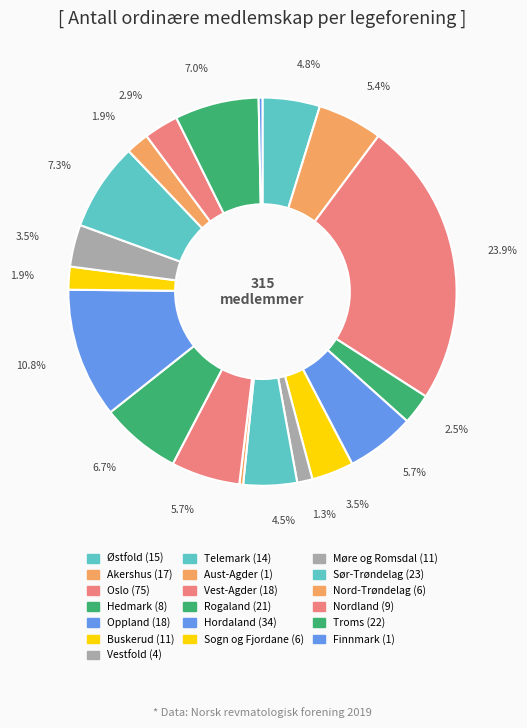

Between Sør-Trøndelag and Møre og Romsdal, which is larger?

Sør-Trøndelag